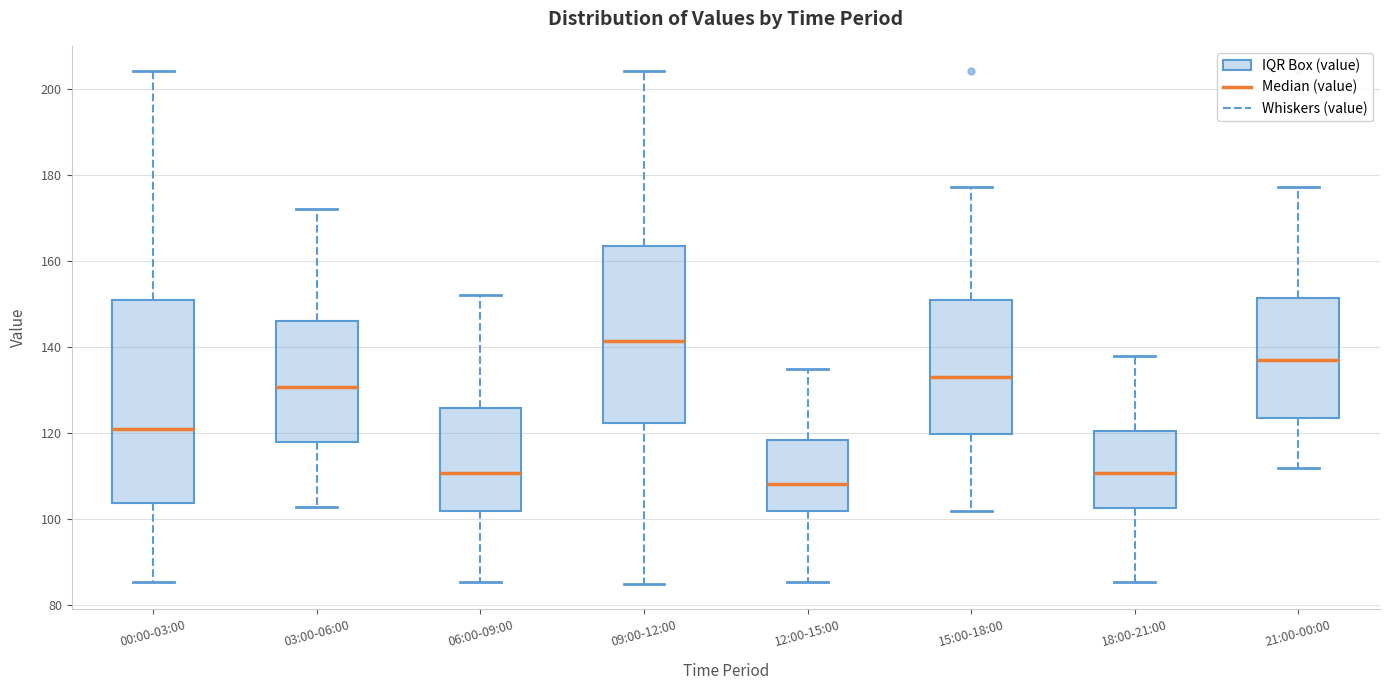

Reading left to right, read every box against the y-axis: the position of its median line, the range the box covers, and the ends of its whiskers. The values are not printed on the chart, so give them approximately, as read against the axis.

00:00-03:00: median 120, box 104 to 150, whiskers 86 to 204
03:00-06:00: median 130, box 118 to 146, whiskers 102 to 172
06:00-09:00: median 110, box 102 to 126, whiskers 86 to 152
09:00-12:00: median 142, box 122 to 164, whiskers 86 to 204
12:00-15:00: median 108, box 102 to 118, whiskers 86 to 136
15:00-18:00: median 134, box 120 to 150, whiskers 102 to 178
18:00-21:00: median 110, box 102 to 120, whiskers 86 to 138
21:00-00:00: median 138, box 124 to 152, whiskers 112 to 178